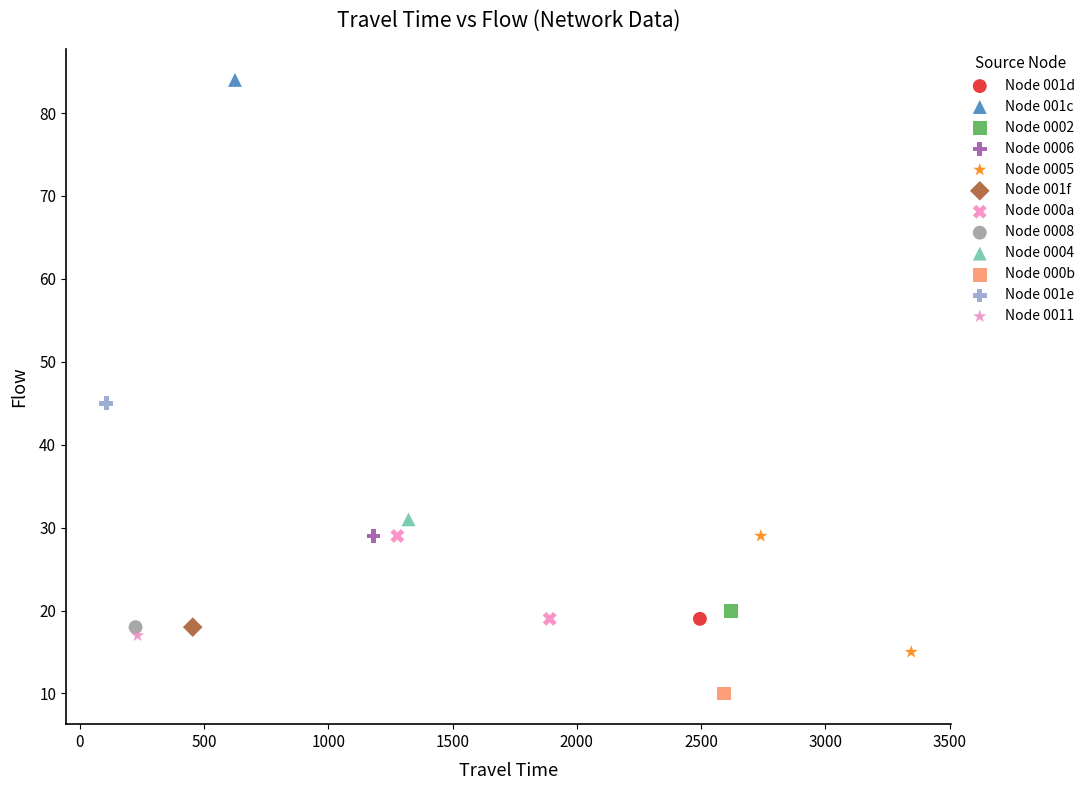

What are all the series names shown in the legend?

Node 0004, Node 0011, Node 001d, Node 001e, Node 0008, Node 0005, Node 000a, Node 001f, Node 000b, Node 0006, Node 001c, Node 0002